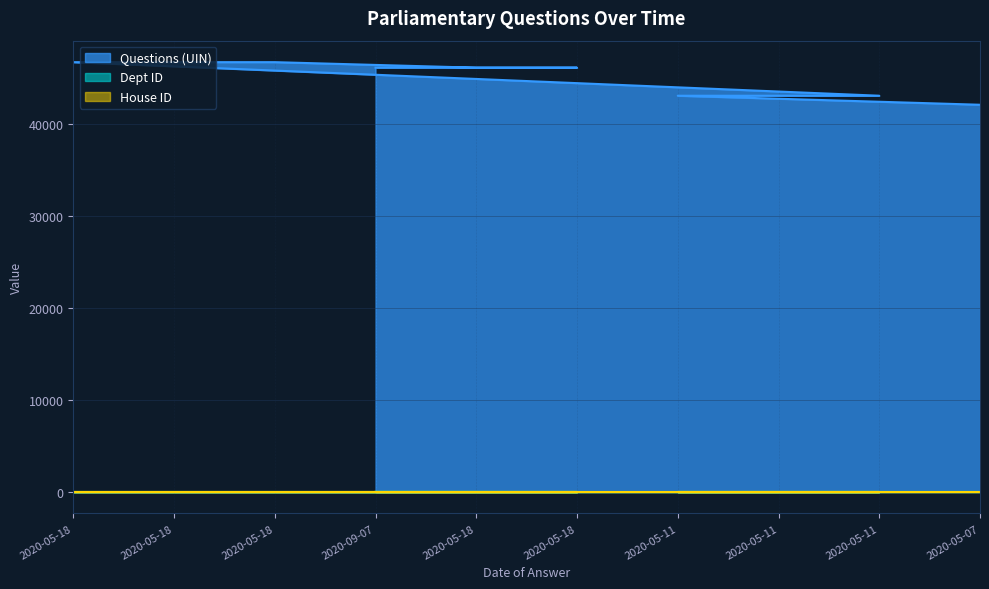

Reading left to right, list all the values displayed in this chart.

Questions (UIN): 46683	46684	46685	46083	46084	46085	43037	43038	43039	42059
Dept ID: 1	1	1	17	1	1	1	1	1	7
House ID: 1	1	1	1	1	1	1	1	1	1